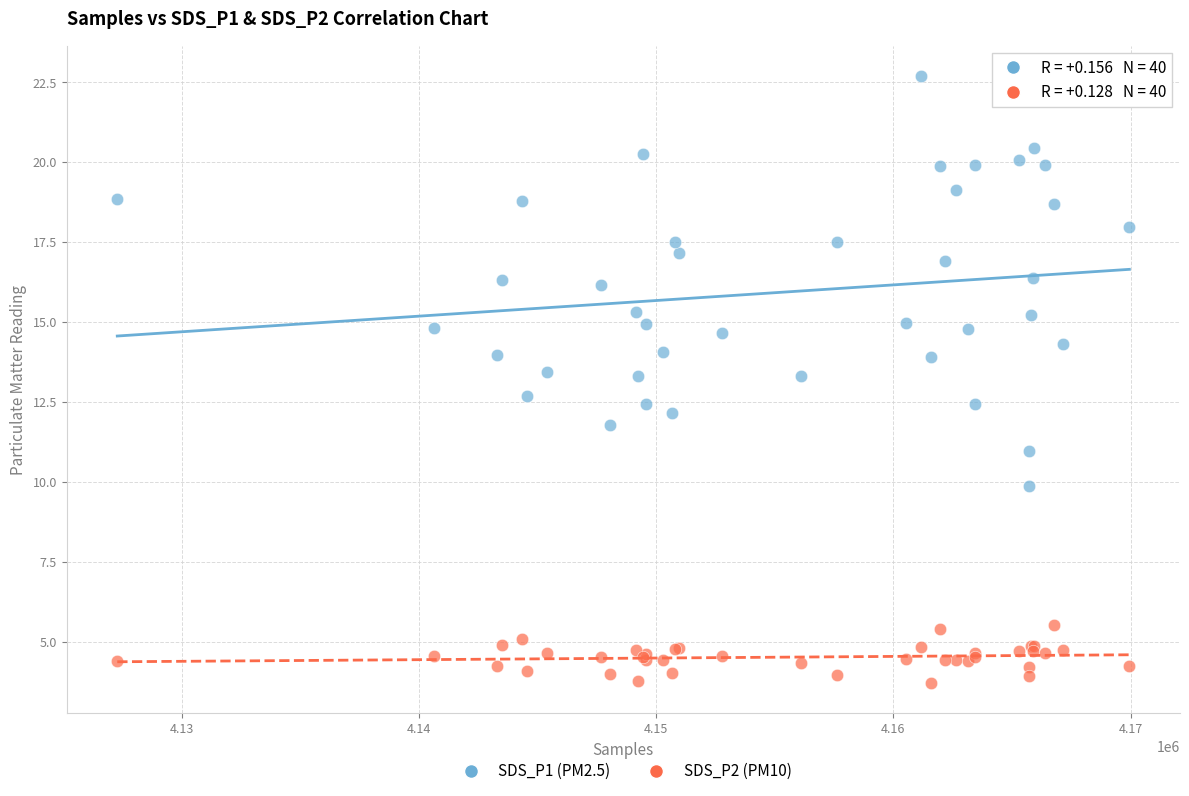

Which series reaches the minimum Y coordinate?

SDS_P2 (PM10)